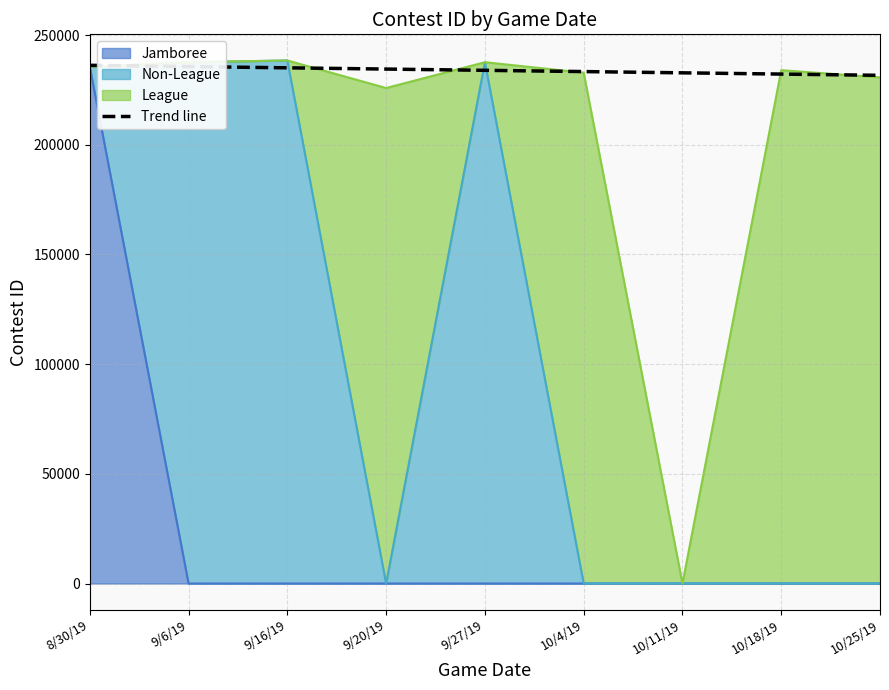

Is it true that the value at 9/6/19 is 381780.6?

False